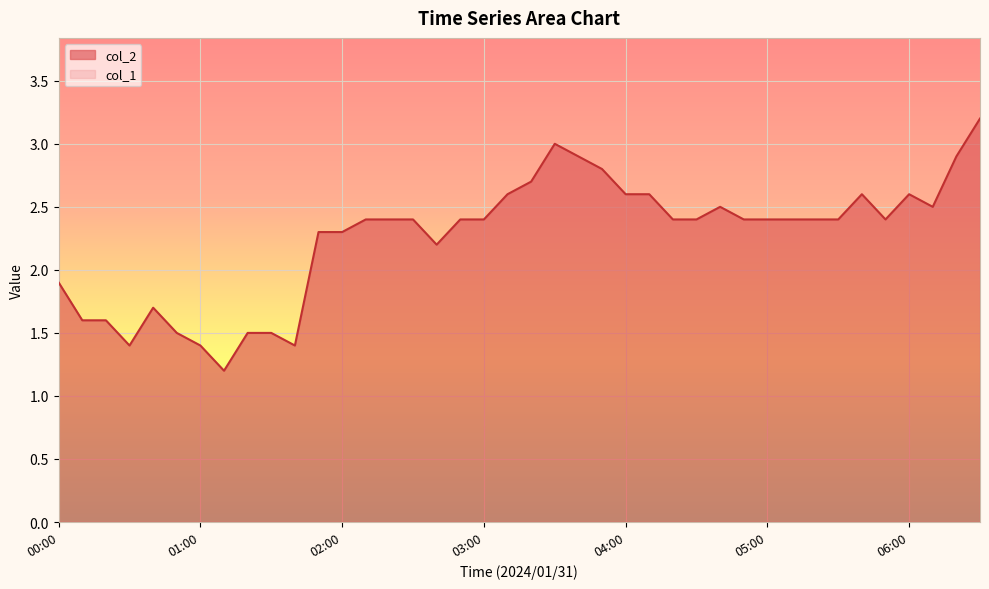

Which has a higher value, 04:30 or 01:10?

04:30